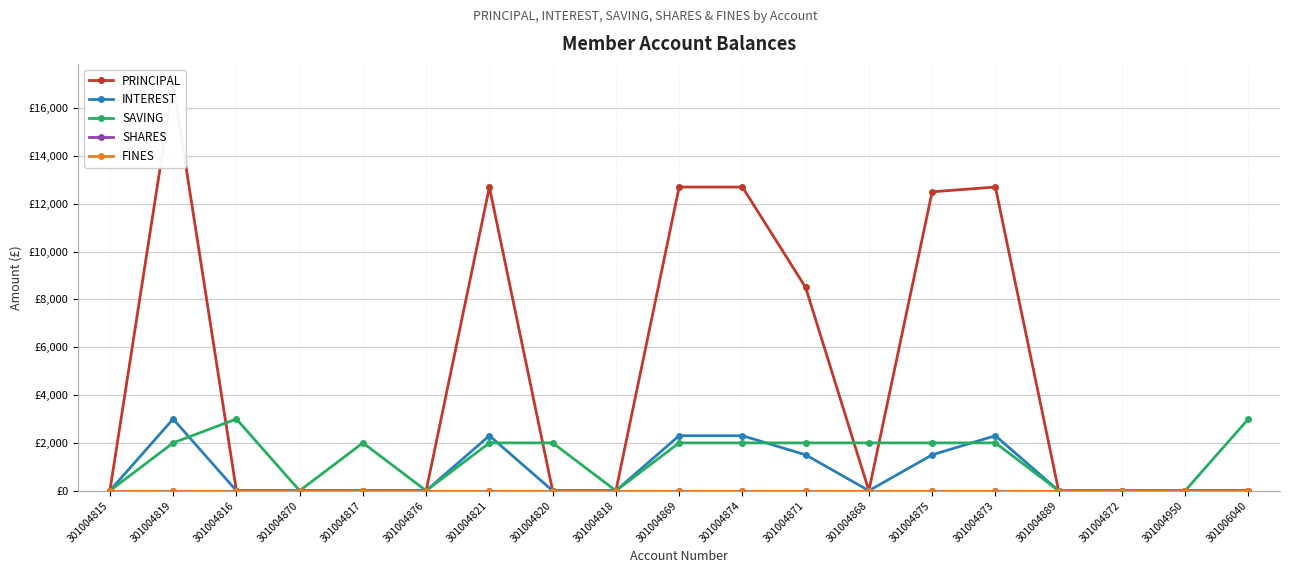

Which series has the widest spread of values?

PRINCIPAL